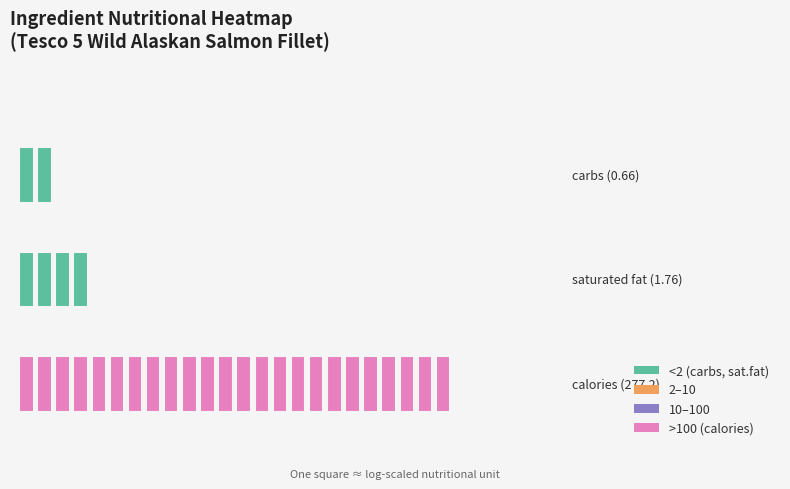

What is the change in value from saturated fat to carbs?

-1.1